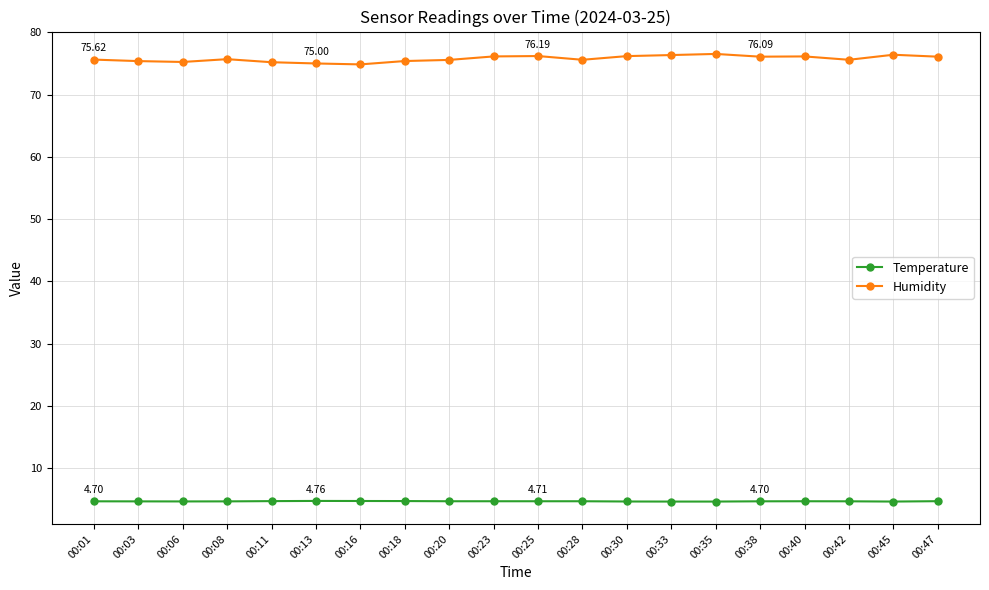

Does the chart display data point markers on the line(s)?

Yes